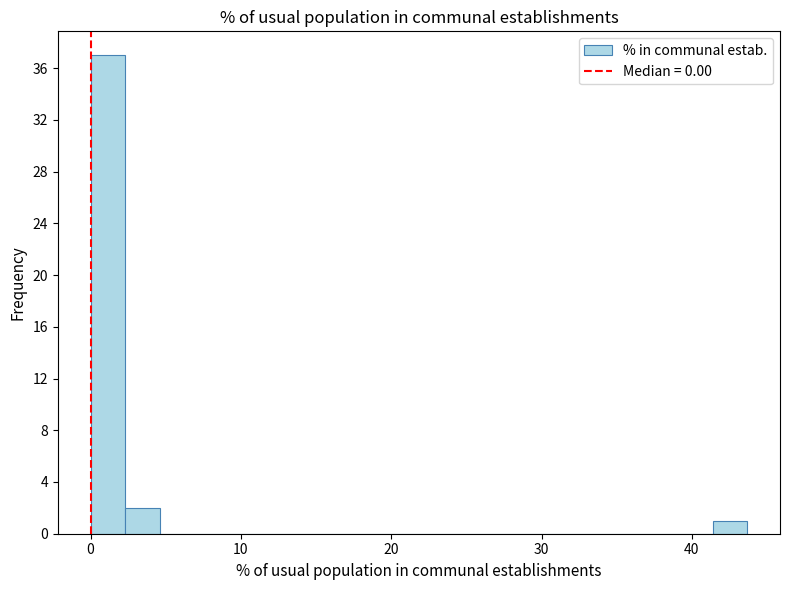

Around what value on the x-axis is the tallest bar? Give the approximate position of its centre, as read against the axis.

1